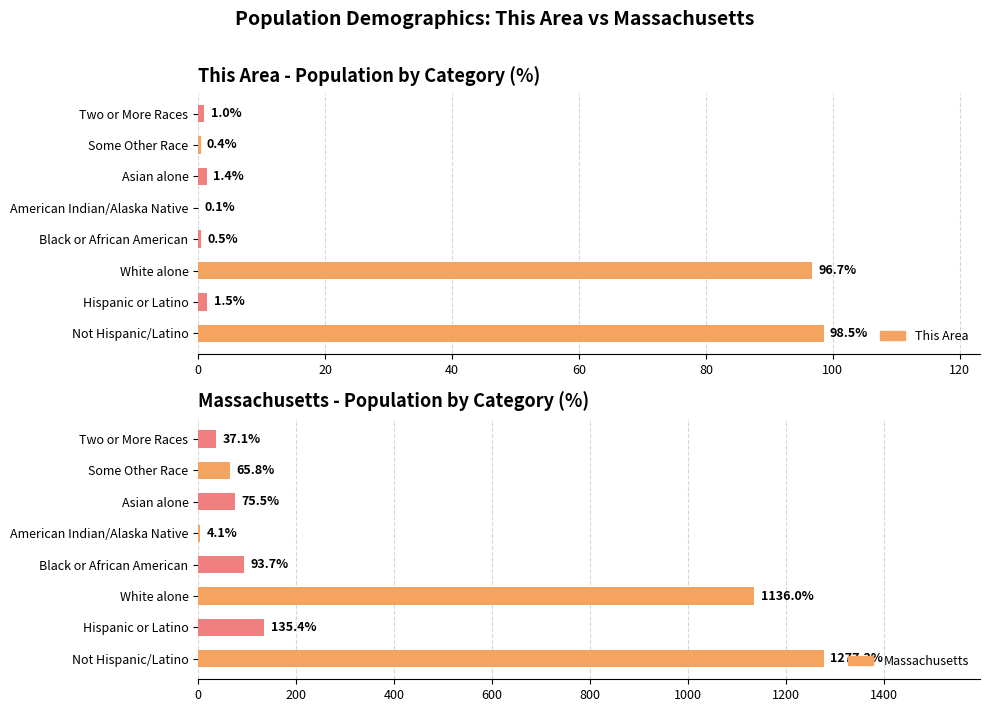

Reading left to right, what are all the values shown in this chart?

This Area: 98.5	1.5	96.7	0.5	0.1	1.4	0.4	1.0
Massachusetts: 1277.3	135.4	1136.0	93.7	4.1	75.5	65.8	37.1